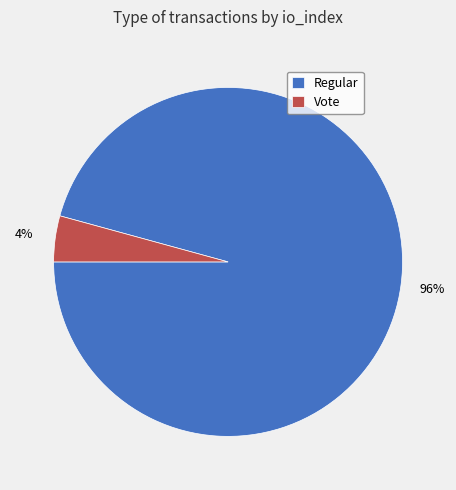

How many slices are in this pie chart?

2